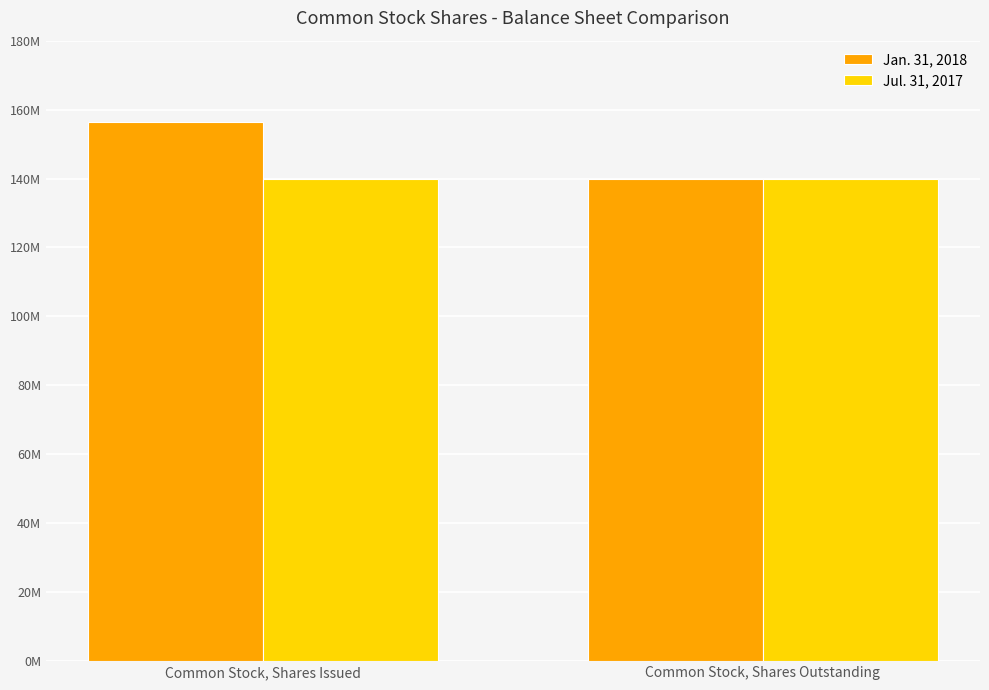

What is the label of the 1st bar from the right?

Common Stock, Shares Outstanding